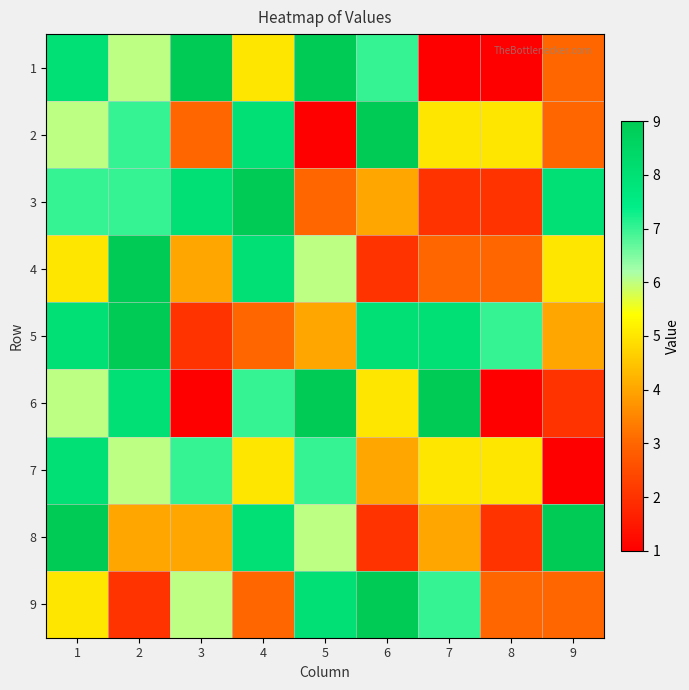

Which series has the largest range (max minus min)?

1